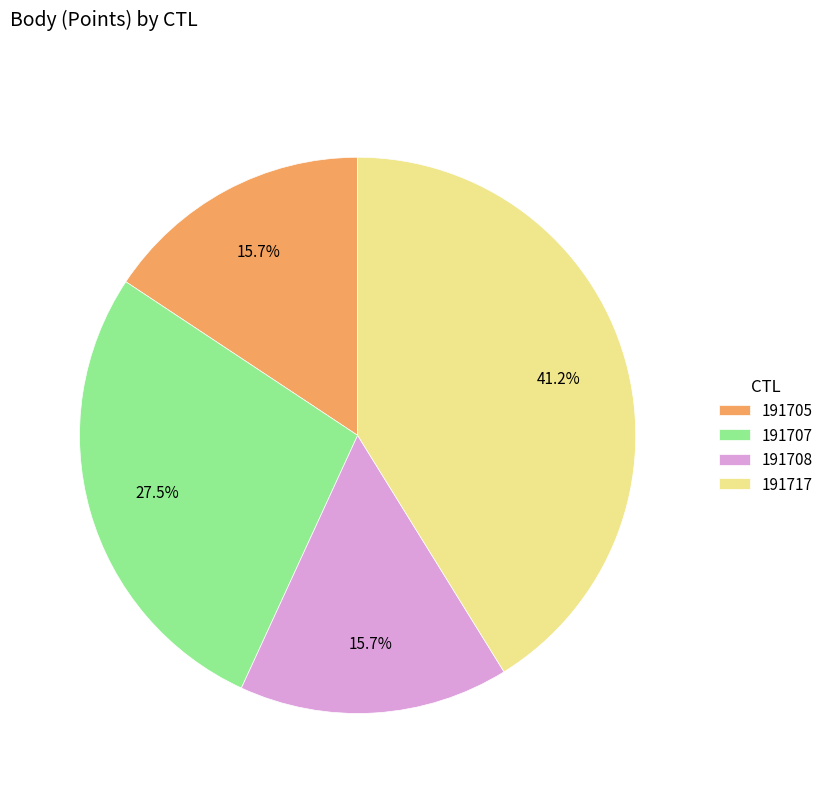

To the nearest percent, what percentage of the pie is 191705?

16%